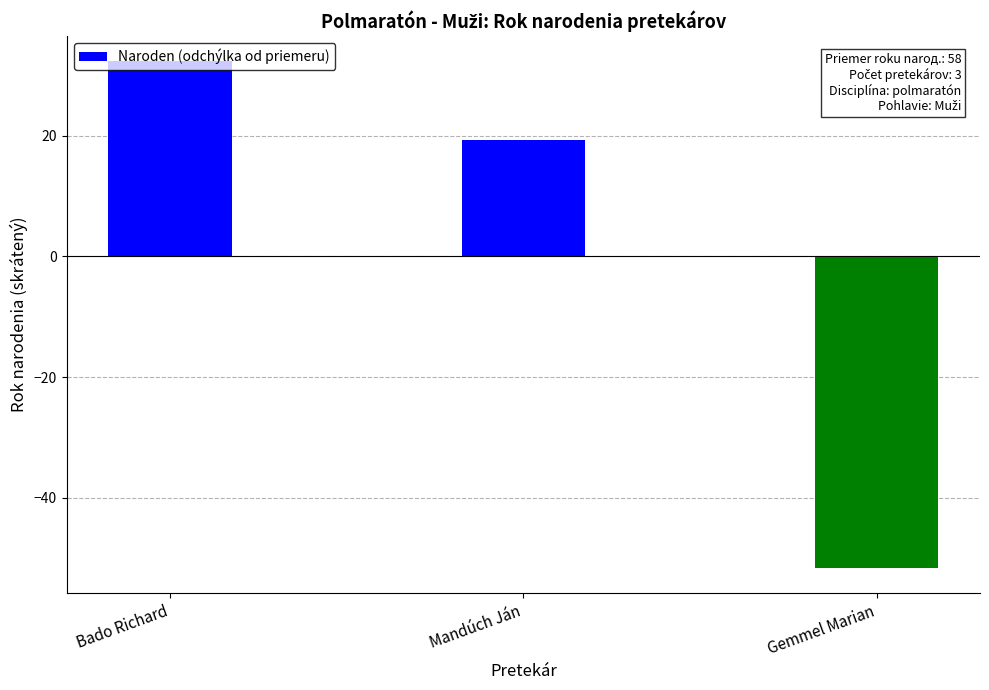

Read the value at Bado Richard.

32.3